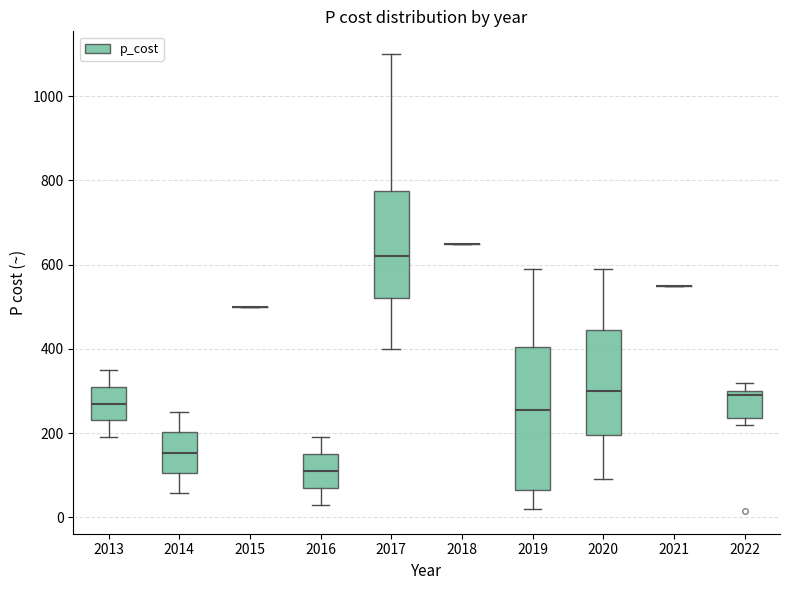

Reading left to right, transcribe this box plot: for each box, give where its median line is, the range the box spans, and where its two whiskers end, as read against the y-axis. The values are not printed on the chart, so give them approximately, as read against the axis.

2013: median 280, box 240 to 320, whiskers 200 to 360
2014: median 160, box 100 to 200, whiskers 60 to 260
2015: box collapsed to a line at 500, whiskers 500 to 500
2016: median 120, box 80 to 160, whiskers 40 to 200
2017: median 620, box 520 to 780, whiskers 400 to 1100
2018: box collapsed to a line at 660, whiskers 660 to 660
2019: median 260, box 60 to 400, whiskers 20 to 600
2020: median 300, box 200 to 440, whiskers 100 to 600
2021: box collapsed to a line at 560, whiskers 560 to 560
2022: median 300 (just below the box's upper edge), box 240 to 300, whiskers 220 to 320